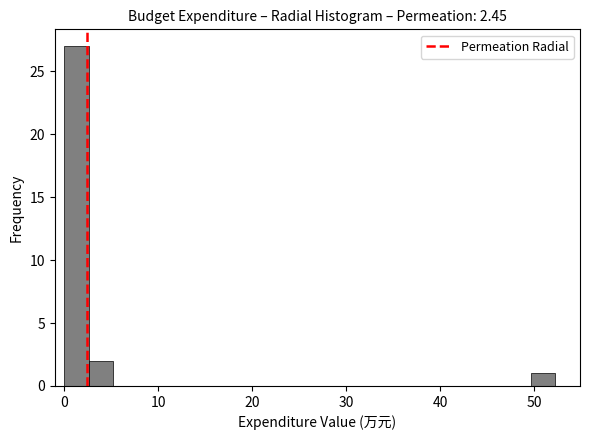

Around what value on the x-axis is the tallest bar? Give the approximate position of its centre, as read against the axis.

1